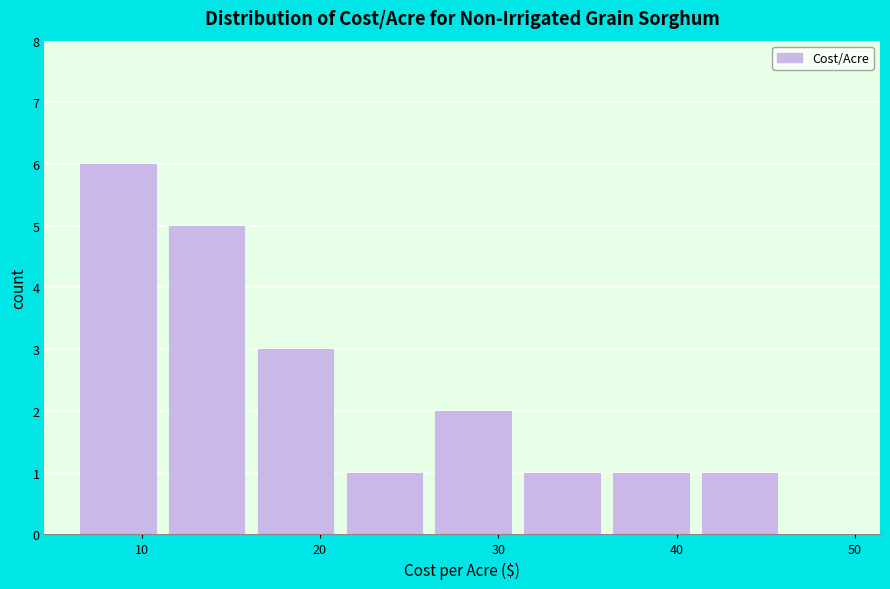

Reading left to right, transcribe this chart: for each bar, give the range it covers on the x-axis and its height. Neither the bar edges nor the heights are printed on the chart, so give them approximately, as read against the axes.

7 to 12: 6
12 to 17: 5
17 to 21: 3
21 to 26: 1
26 to 31: 2
31 to 36: 1
36 to 41: 1
41 to 46: 1